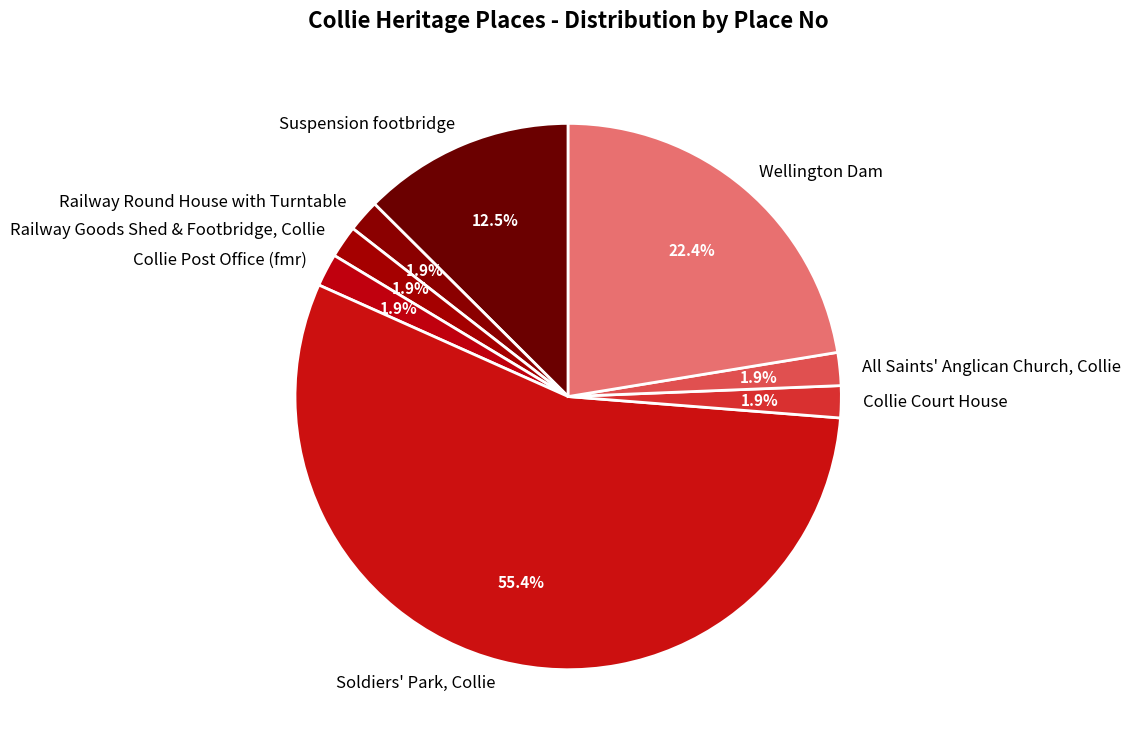

How many slices are in this pie chart?

8